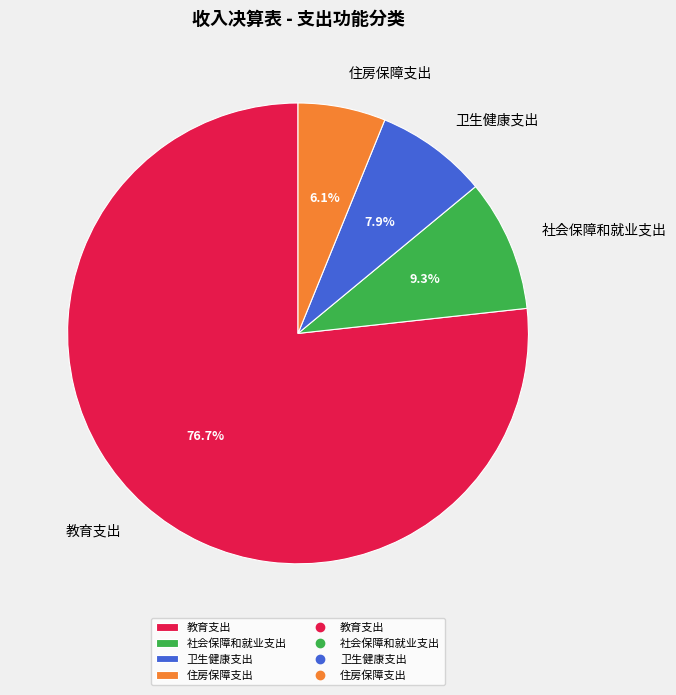

Between 社会保障和就业支出 and 卫生健康支出, which is larger?

社会保障和就业支出